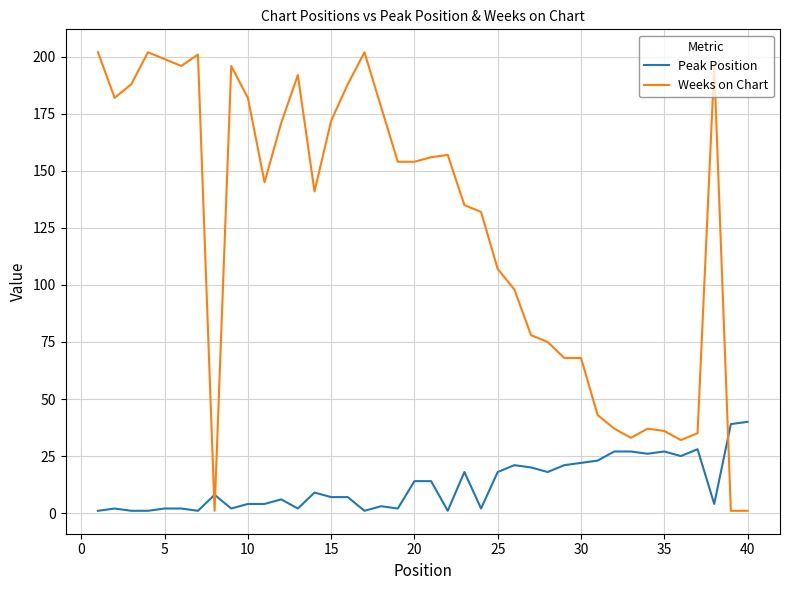

How many intersections are there between Peak Position and Weeks on Chart?

3